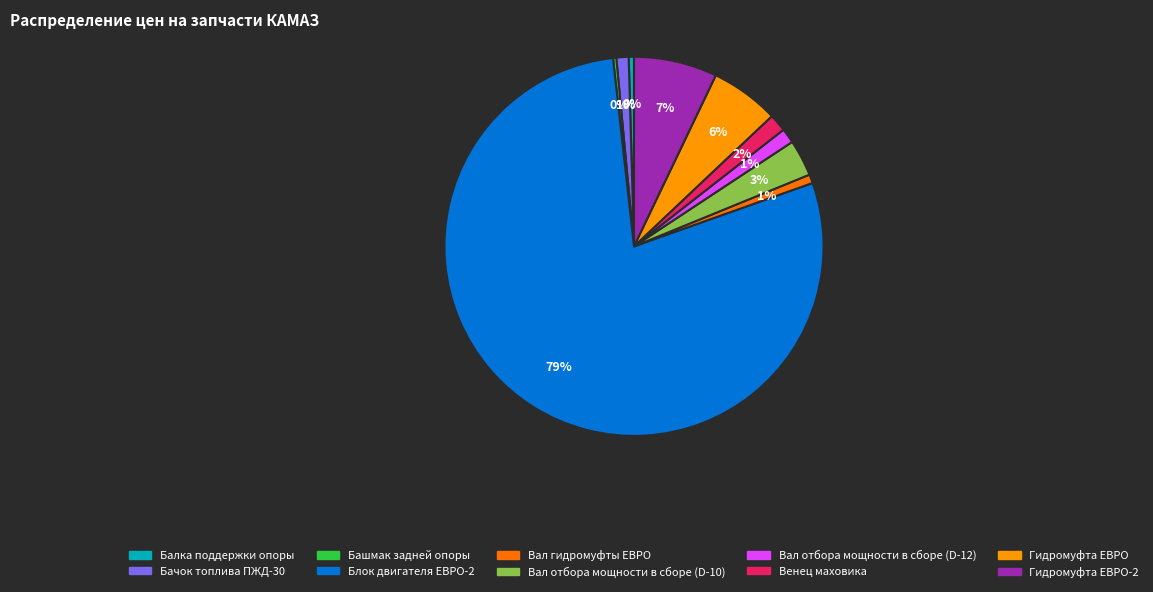

Is there a majority slice in this chart?

Yes